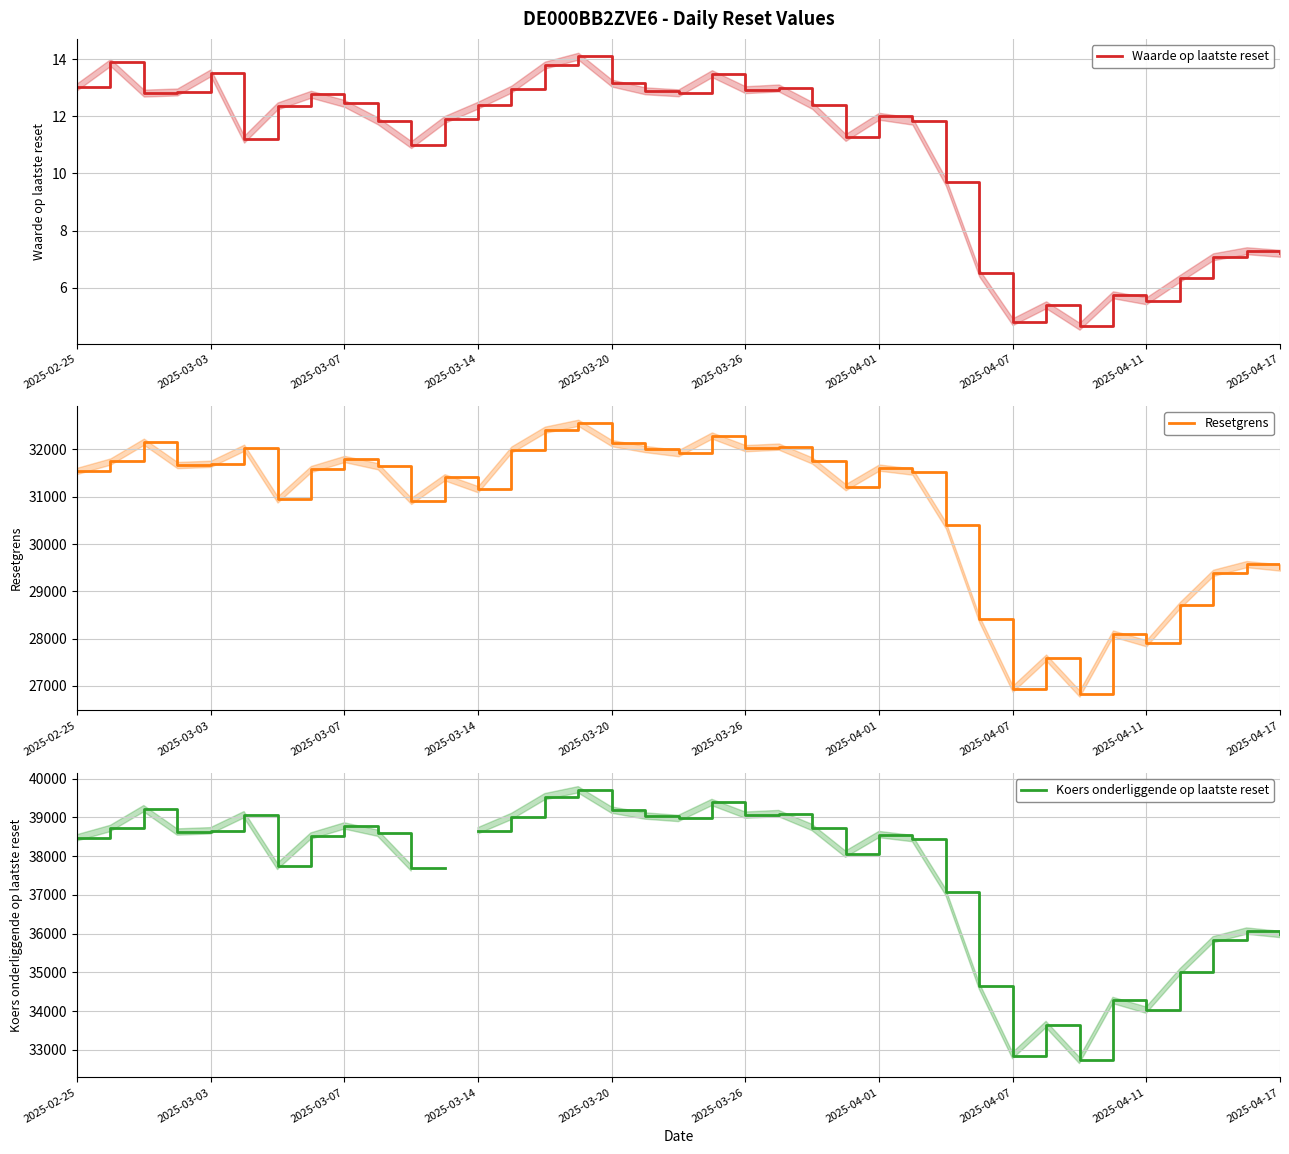

What is the highest value of the Waarde op laatste reset series?

14.1